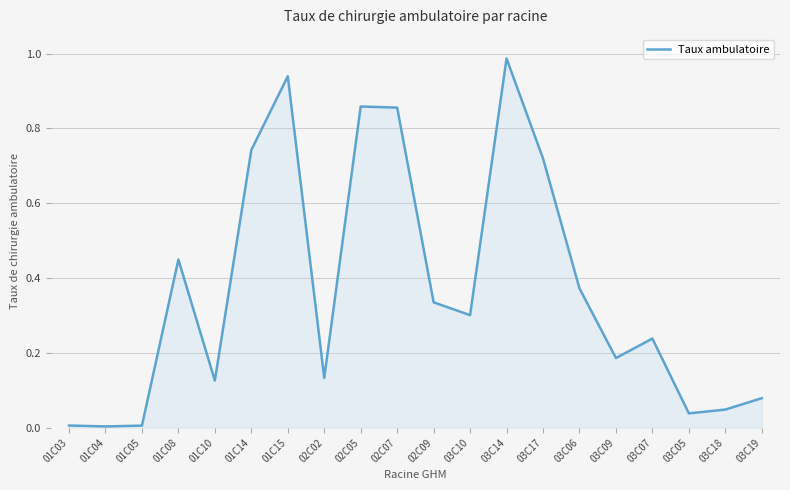

How many interior local valleys (lower than both neighbors) does the data have?

6